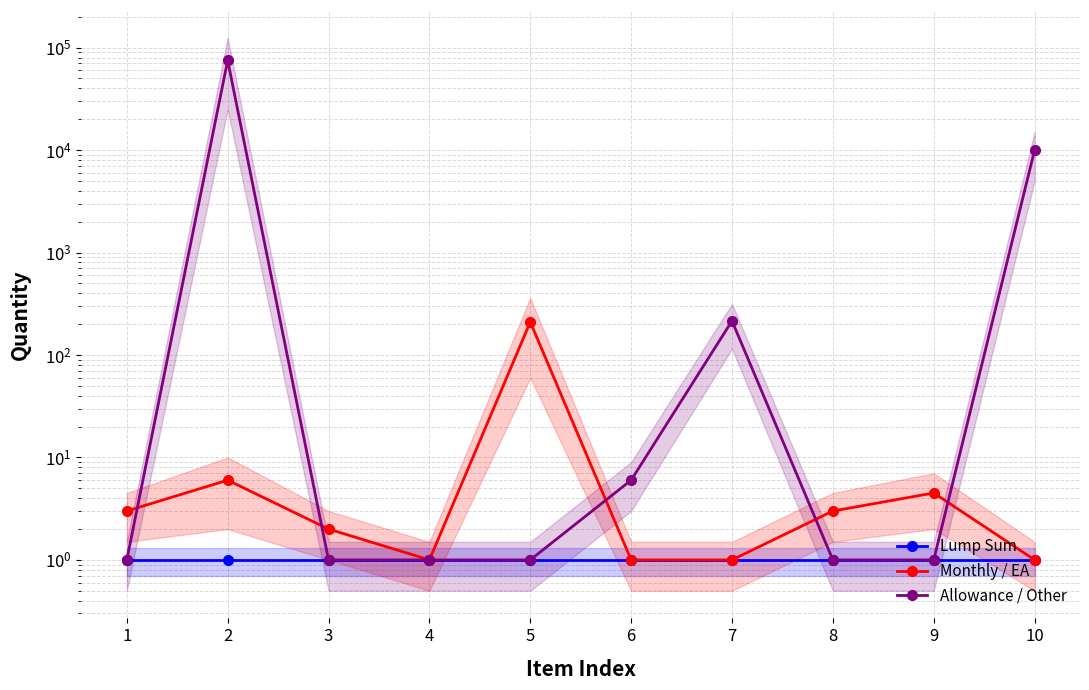

The value of Lump Sum at 6 is 1.0. True or false?

True